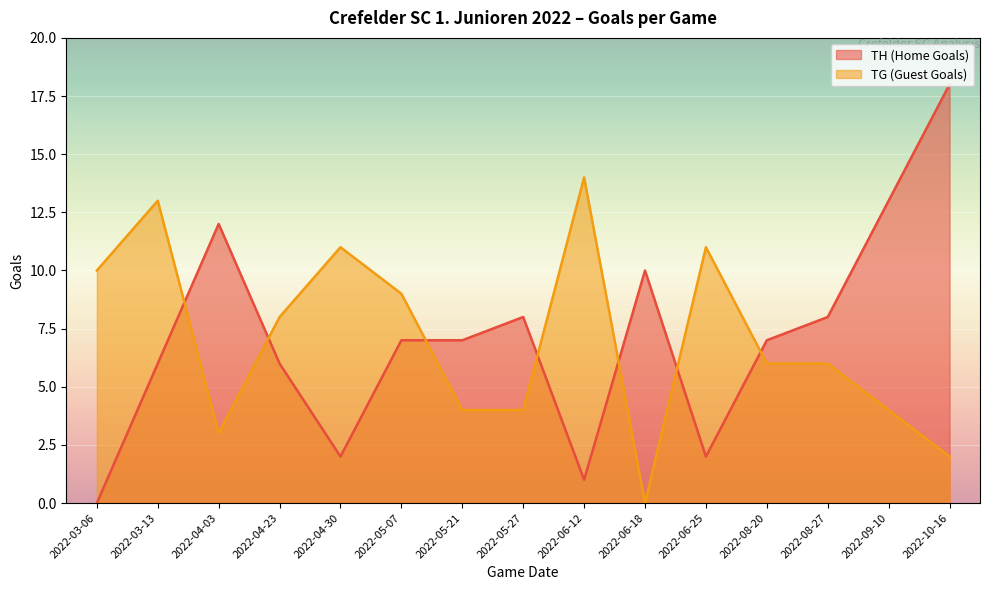

Rank the series by their maximum value, from lowest to highest.

TG (Guest Goals), TH (Home Goals)